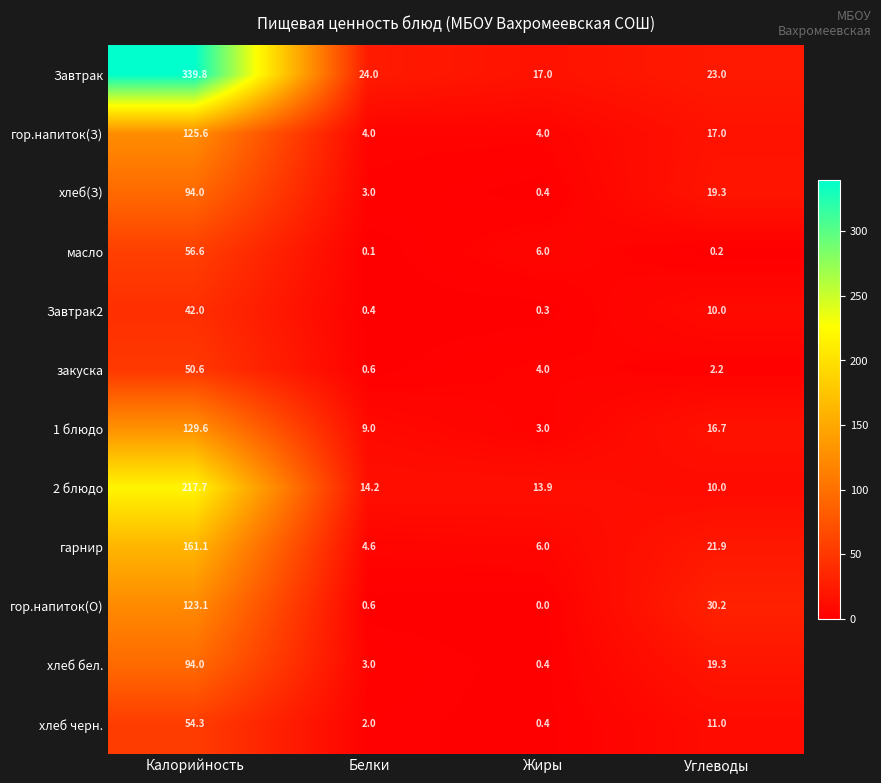

At how many categories does at least one series exceed 195?

1